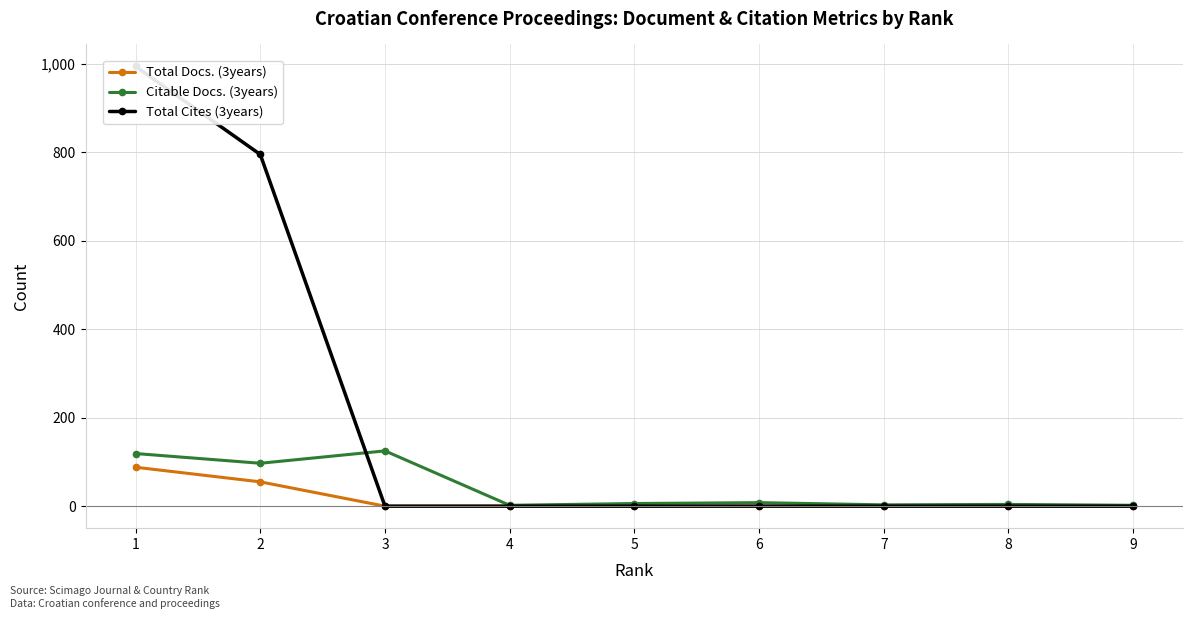

Which series has the widest spread of values?

Total Cites (3years)